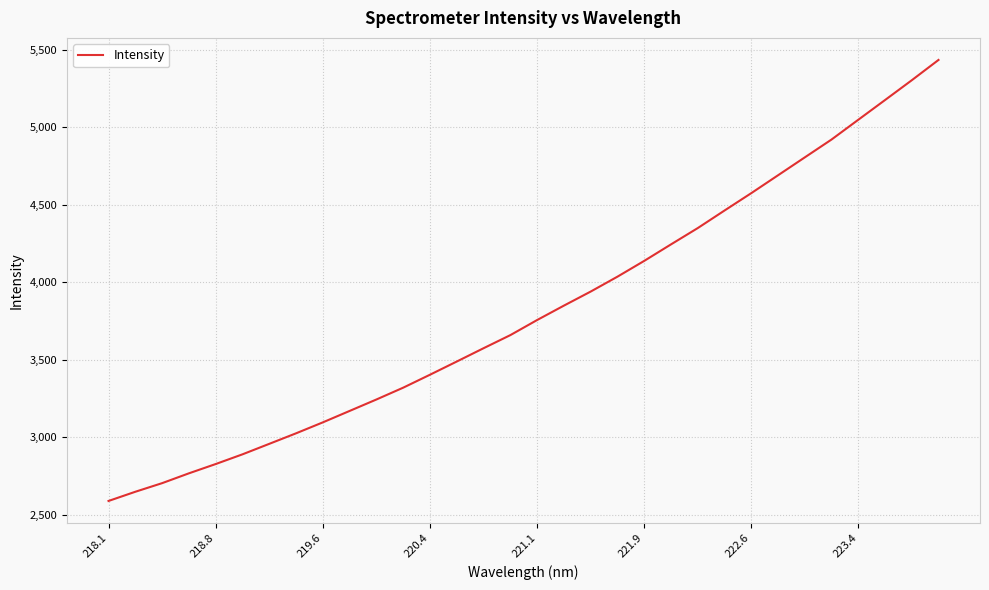

What is the difference between the maximum and minimum values?

2847.0